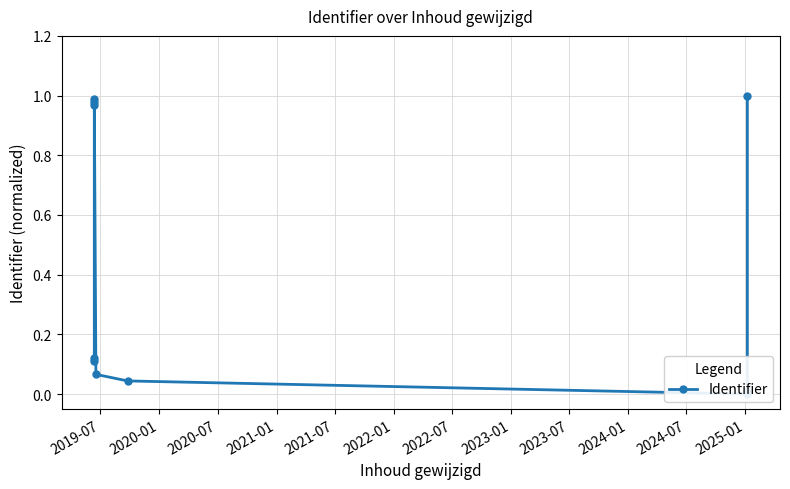

How many points are higher than both their immediate neighbors (excluding endpoints)?

1